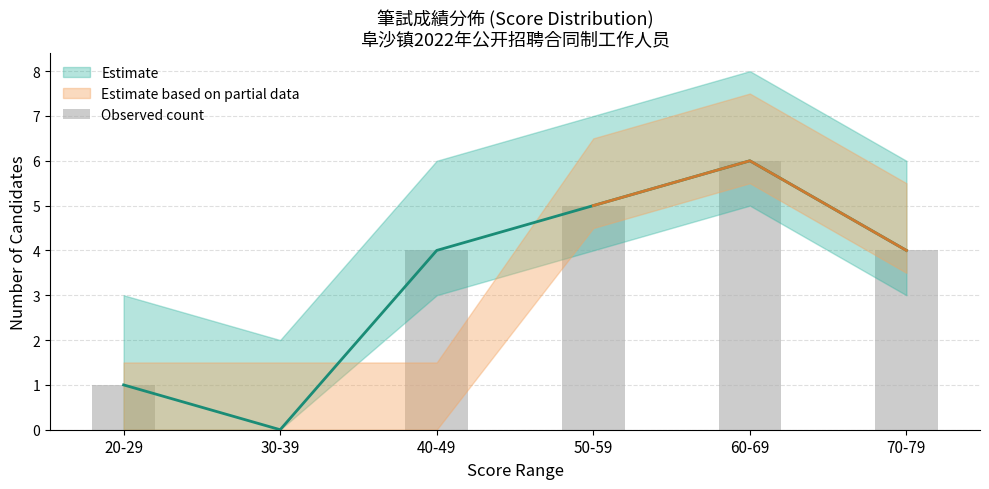

What is the change in value from 20-29 to 60-69?

+5